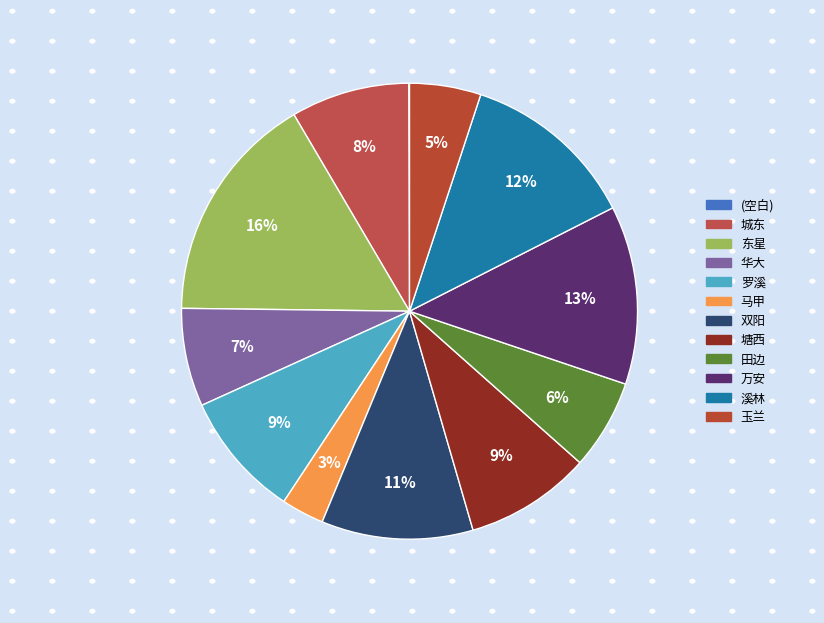

To the nearest percent, what percentage of the pie is 华大?

7%